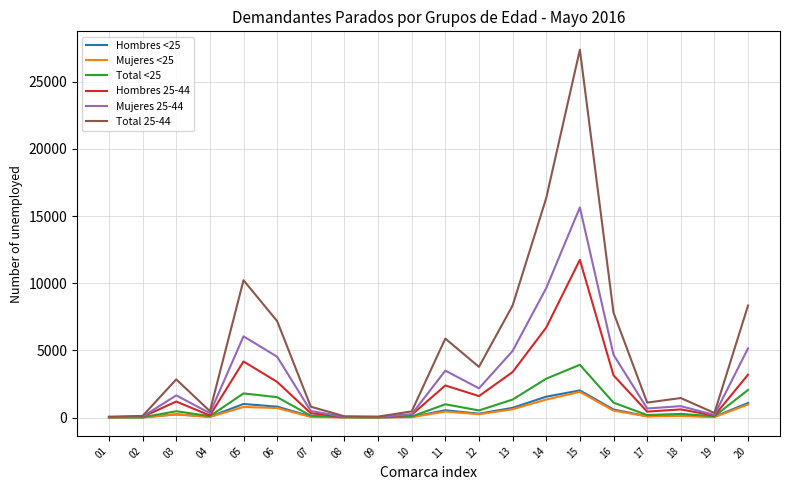

Does the chart have visible grid lines?

Yes